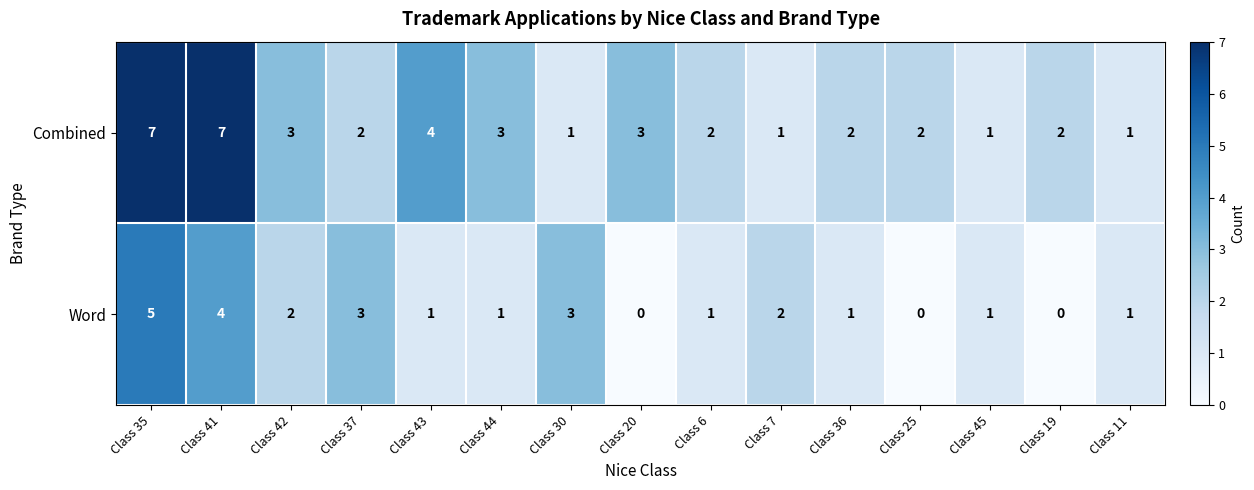

Reading left to right, extract all data points from this chart.

Combined: 7	7	3	2	4	3	1	3	2	1	2	2	1	2	1
Word: 5	4	2	3	1	1	3	0	1	2	1	0	1	0	1